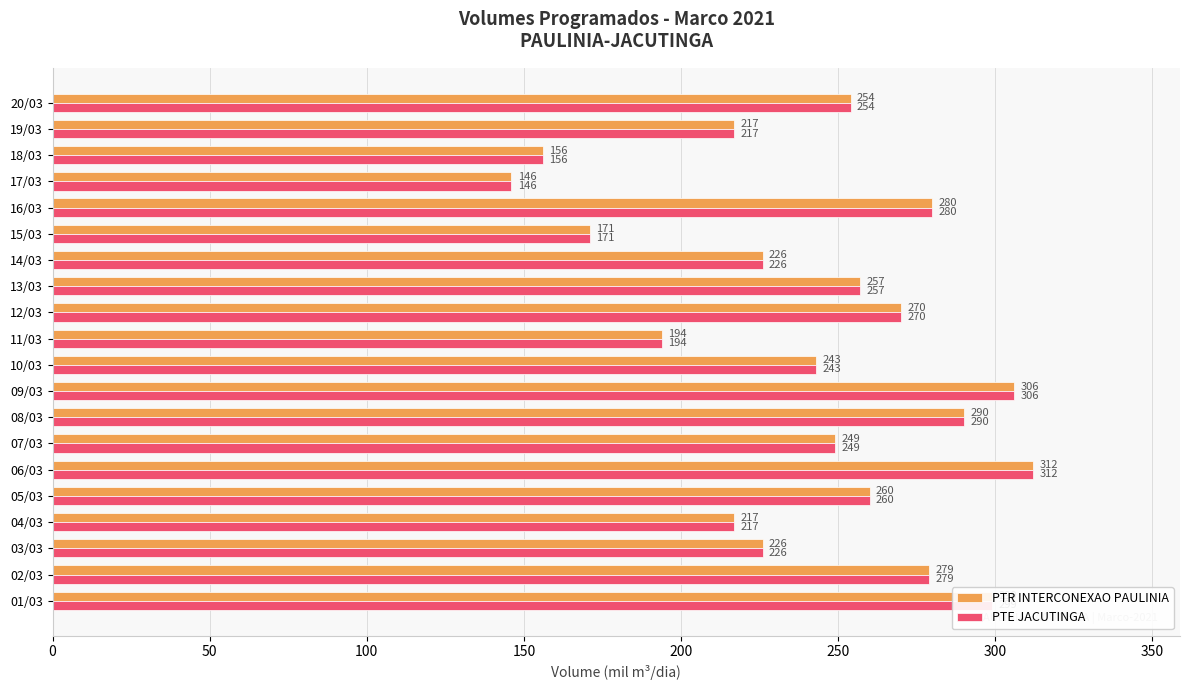

What is the minimum value shown in the chart?

146